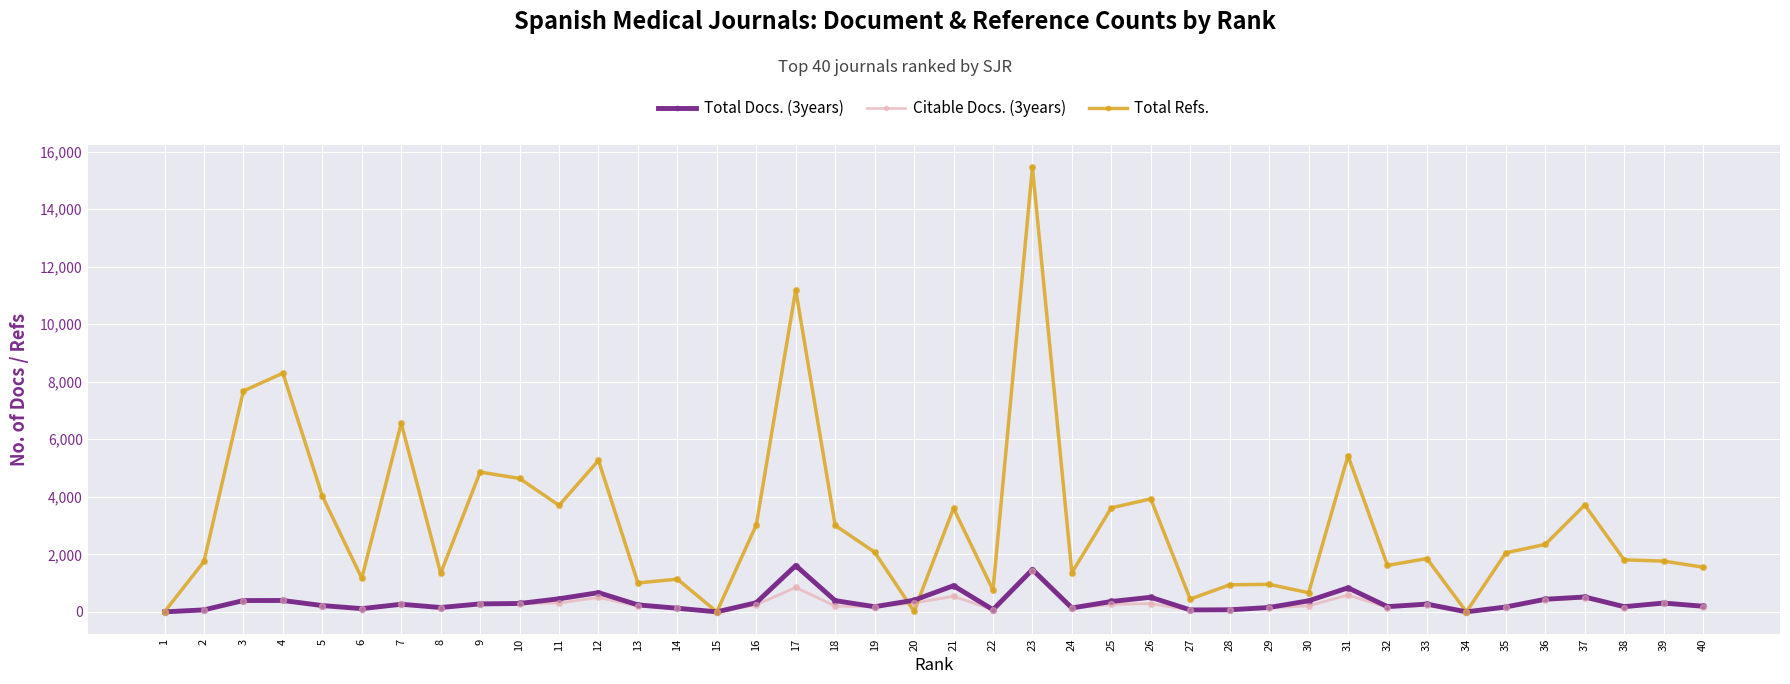

Which series has the widest spread of values?

Total Refs.